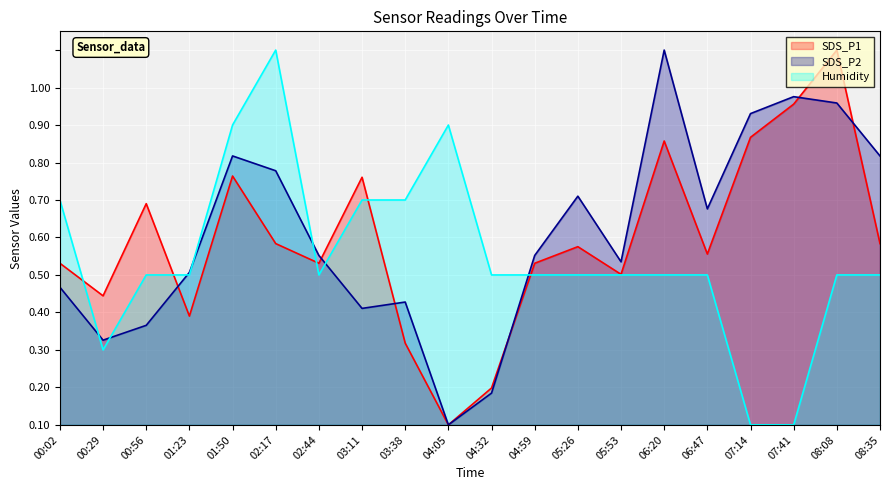

Between 04:59 and 00:56, which is larger?

00:56